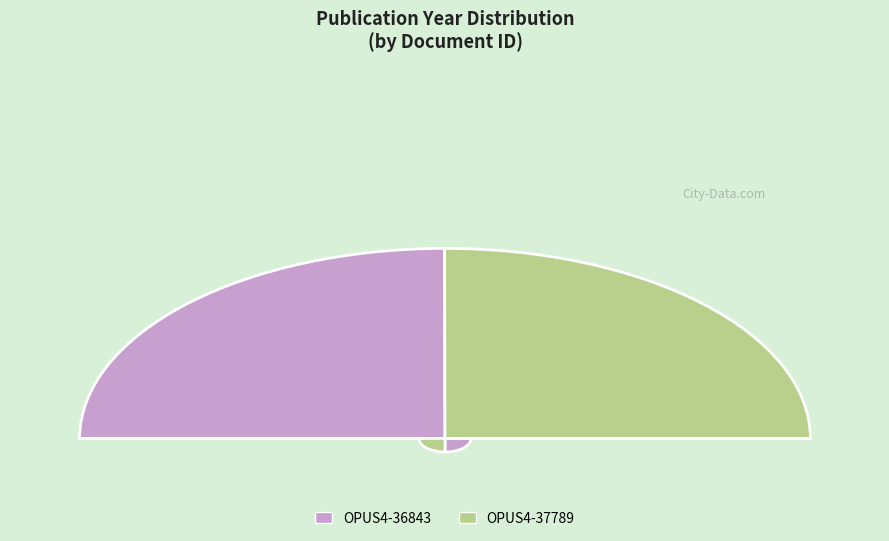

Which category has the biggest portion of the pie?

OPUS4-37789